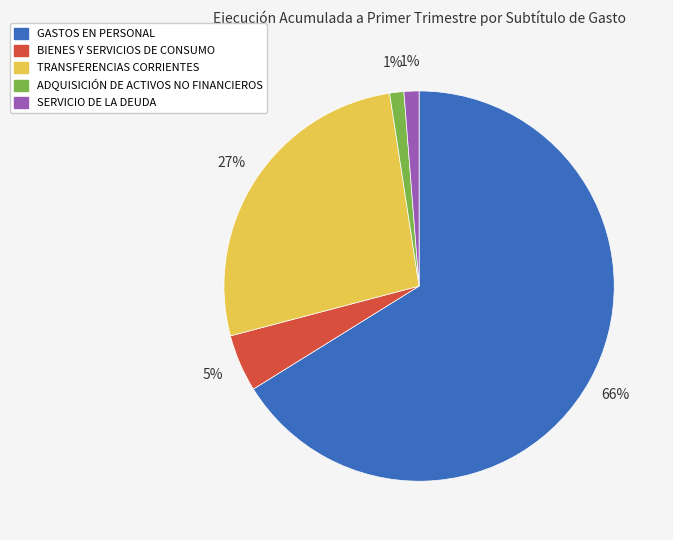

To the nearest percent, what percentage of the pie is TRANSFERENCIAS CORRIENTES?

27%